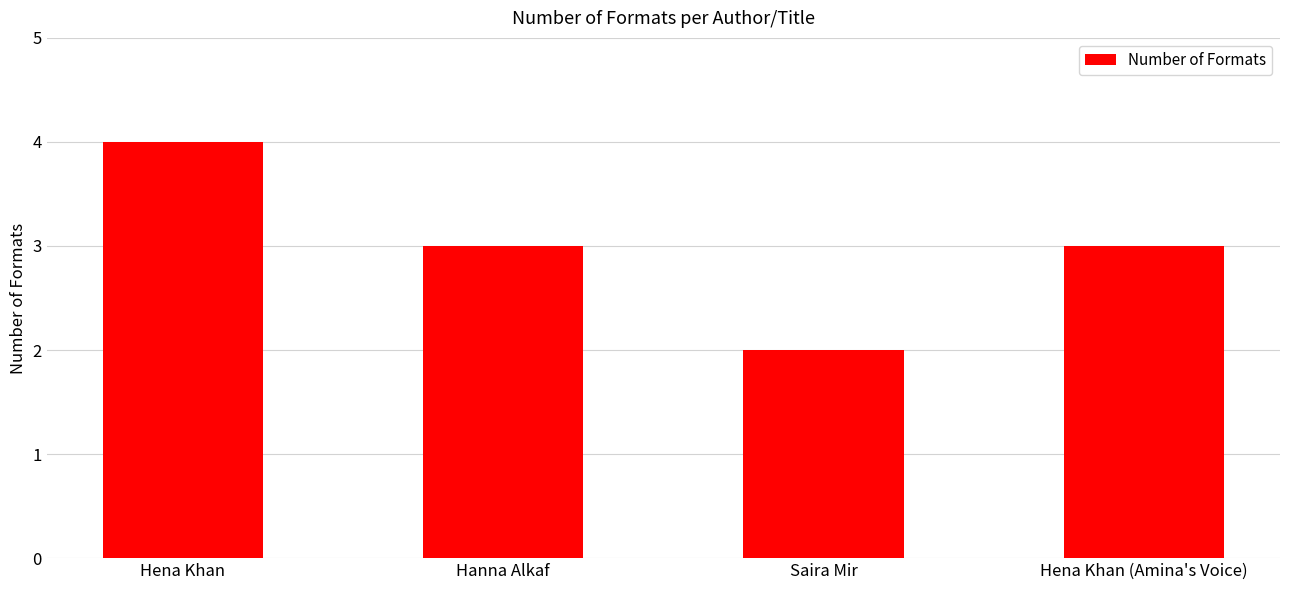

Reading right to left, list all the values displayed in this chart.

Hena Khan (Amina's Voice)=3	Saira Mir=2	Hanna Alkaf=3	Hena Khan=4